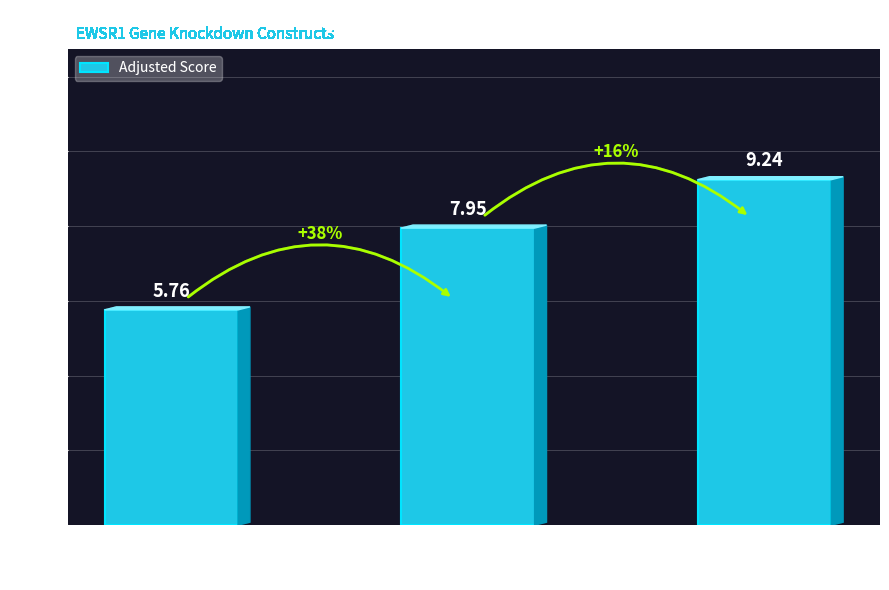

What is the sum of the values at 3UTR and CDS?

17.2